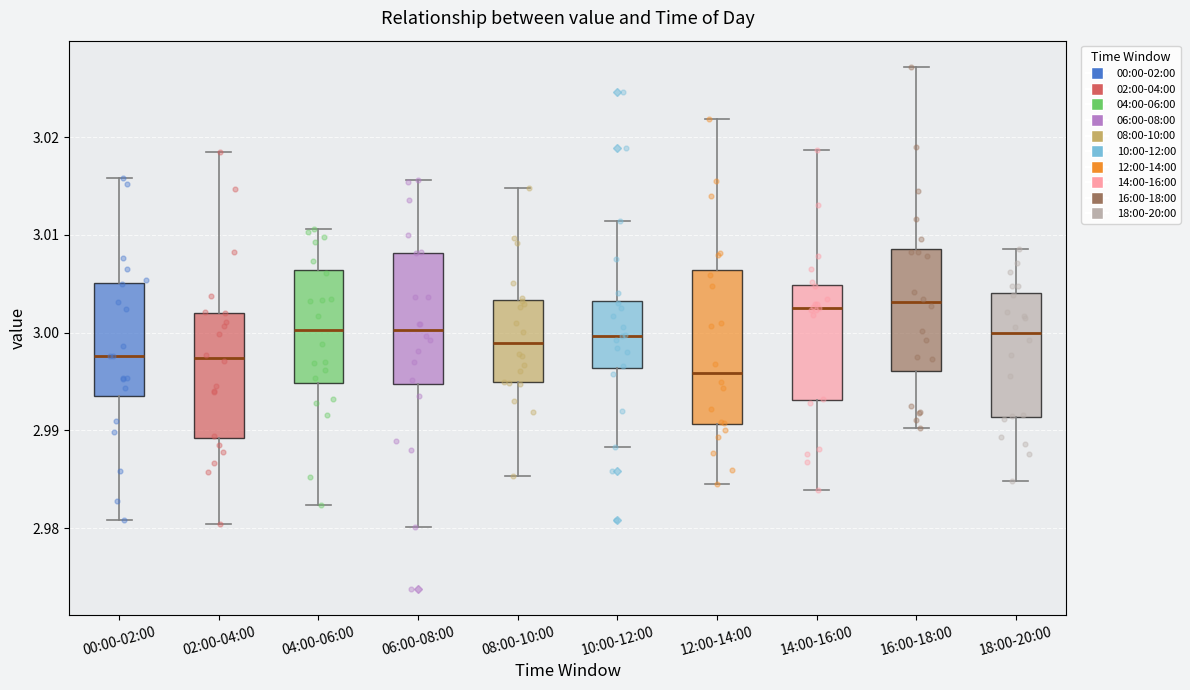

Reading left to right, transcribe this box plot: for each box, give where its median line is, the range the box spans, and where its two whiskers end, as read against the y-axis. The values are not printed on the chart, so give them approximately, as read against the axis.

00:00-02:00: median 2.998, box 2.994 to 3.005, whiskers 2.981 to 3.016
02:00-04:00: median 2.997, box 2.989 to 3.002, whiskers 2.980 to 3.019
04:00-06:00: median 3.000, box 2.995 to 3.006, whiskers 2.982 to 3.011
06:00-08:00: median 3.000, box 2.995 to 3.008, whiskers 2.980 to 3.016
08:00-10:00: median 2.999, box 2.995 to 3.003, whiskers 2.985 to 3.015
10:00-12:00: median 3.000, box 2.996 to 3.003, whiskers 2.988 to 3.011
12:00-14:00: median 2.996, box 2.991 to 3.006, whiskers 2.984 to 3.022
14:00-16:00: median 3.003, box 2.993 to 3.005, whiskers 2.984 to 3.019
16:00-18:00: median 3.003, box 2.996 to 3.009, whiskers 2.990 to 3.027
18:00-20:00: median 3.000, box 2.991 to 3.004, whiskers 2.985 to 3.009